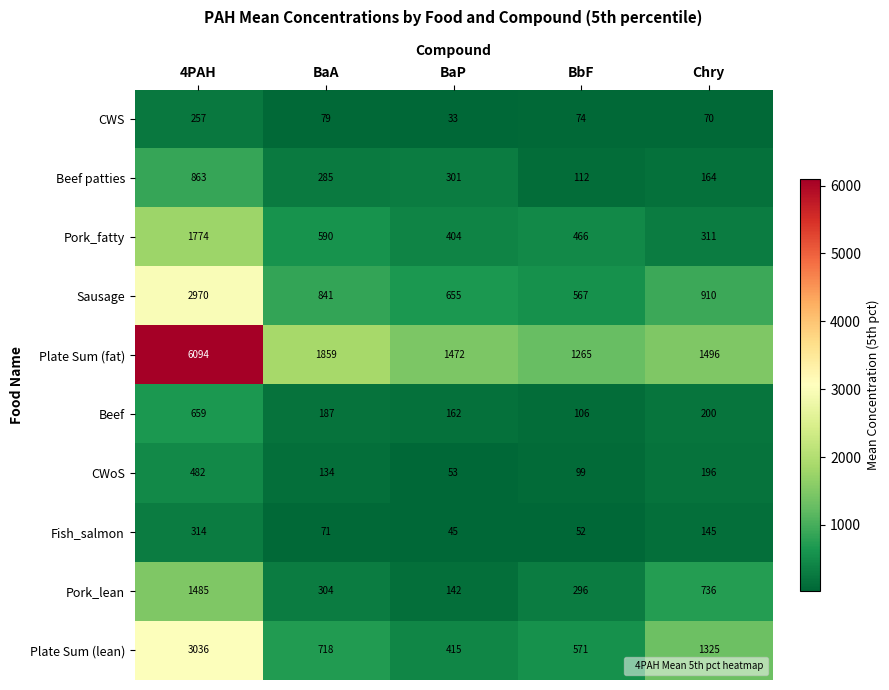

What is the sum of all CWS values?

513